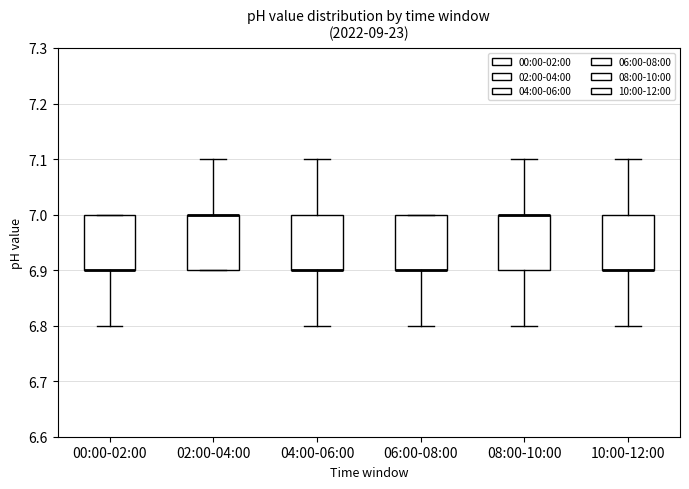

Reading left to right, transcribe this box plot: for each box, give where its median line is, the range the box spans, and where its two whiskers end, as read against the y-axis. The values are not printed on the chart, so give them approximately, as read against the axis.

00:00-02:00: median 6.9 (drawn on the box's lower edge), box 6.9 to 7.0, whiskers 6.8 to 7.0
02:00-04:00: median 7.0 (drawn on the box's upper edge), box 6.9 to 7.0, whiskers 6.9 to 7.1
04:00-06:00: median 6.9 (drawn on the box's lower edge), box 6.9 to 7.0, whiskers 6.8 to 7.1
06:00-08:00: median 6.9 (drawn on the box's lower edge), box 6.9 to 7.0, whiskers 6.8 to 7.0
08:00-10:00: median 7.0 (drawn on the box's upper edge), box 6.9 to 7.0, whiskers 6.8 to 7.1
10:00-12:00: median 6.9 (drawn on the box's lower edge), box 6.9 to 7.0, whiskers 6.8 to 7.1